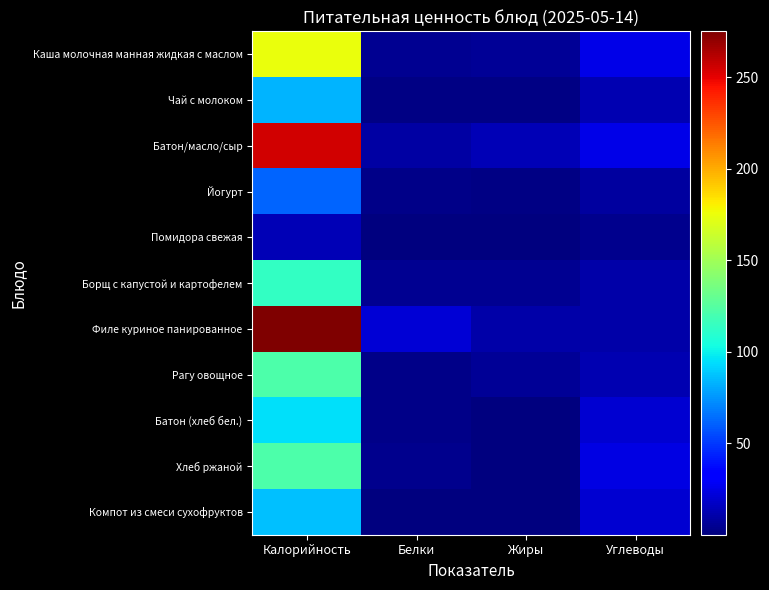

What is the difference between the highest and lowest values at Калорийность?

262.0